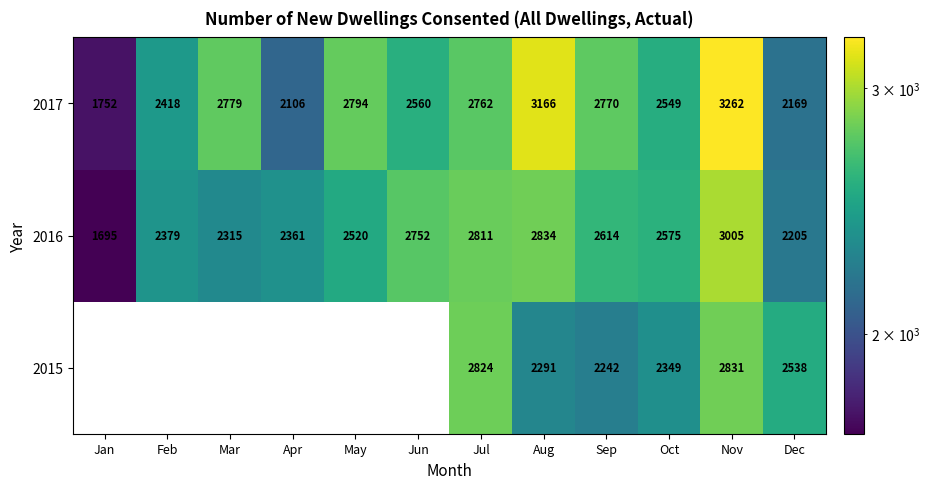

Is the value of 2016 at Jun greater than the value of 2017 at Mar?

No